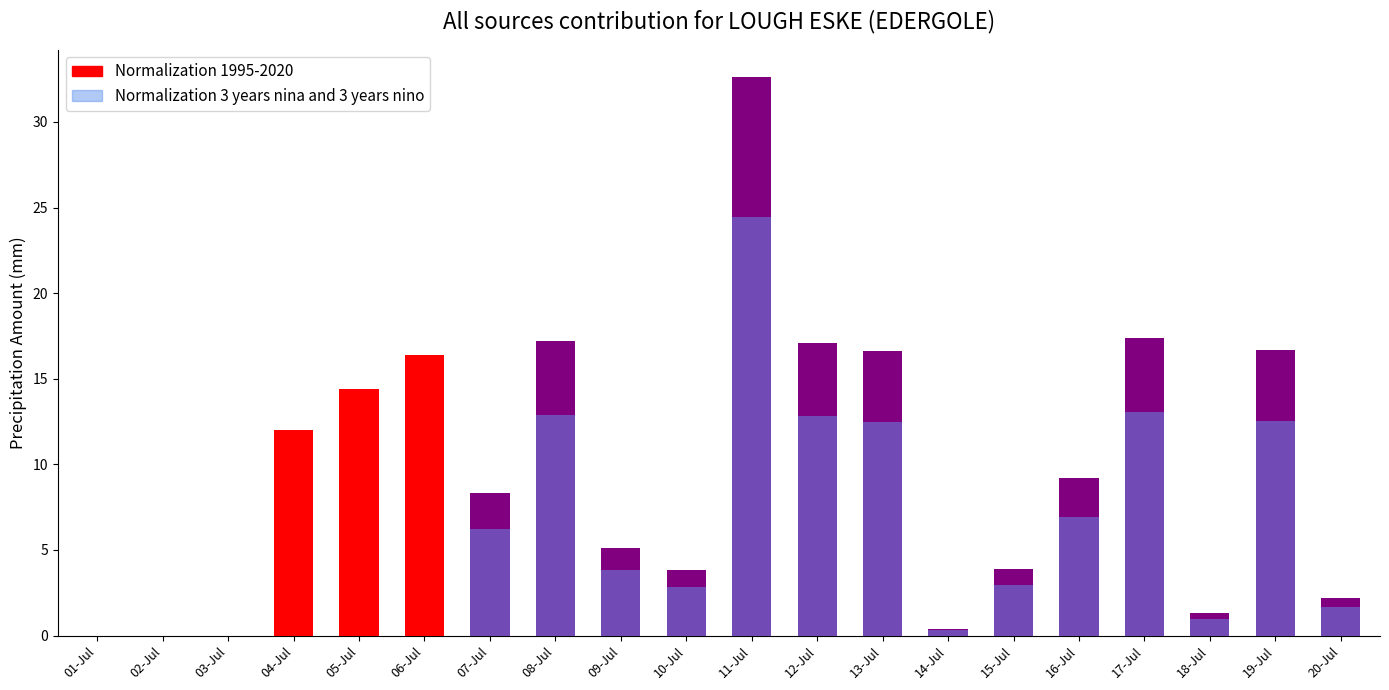

Is it true that Normalization 3 years nina and 3 years nino equals 22.1 at 06-Jul?

False